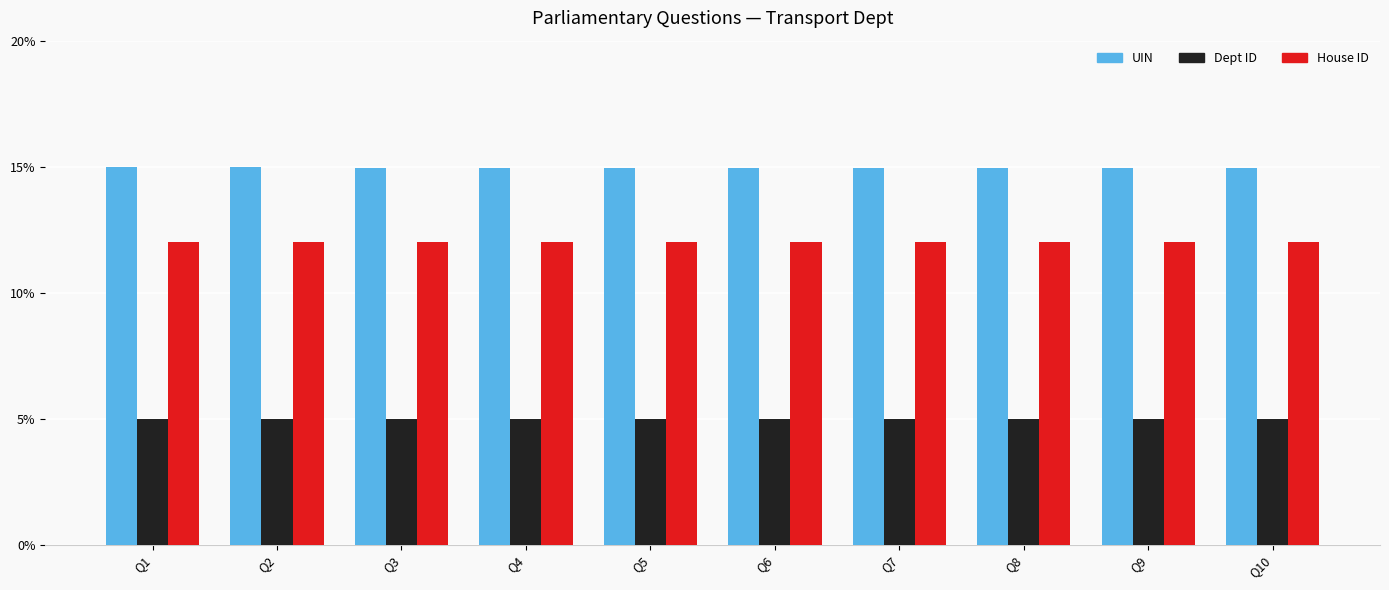

What is the total value across all series at Q4?

31.9